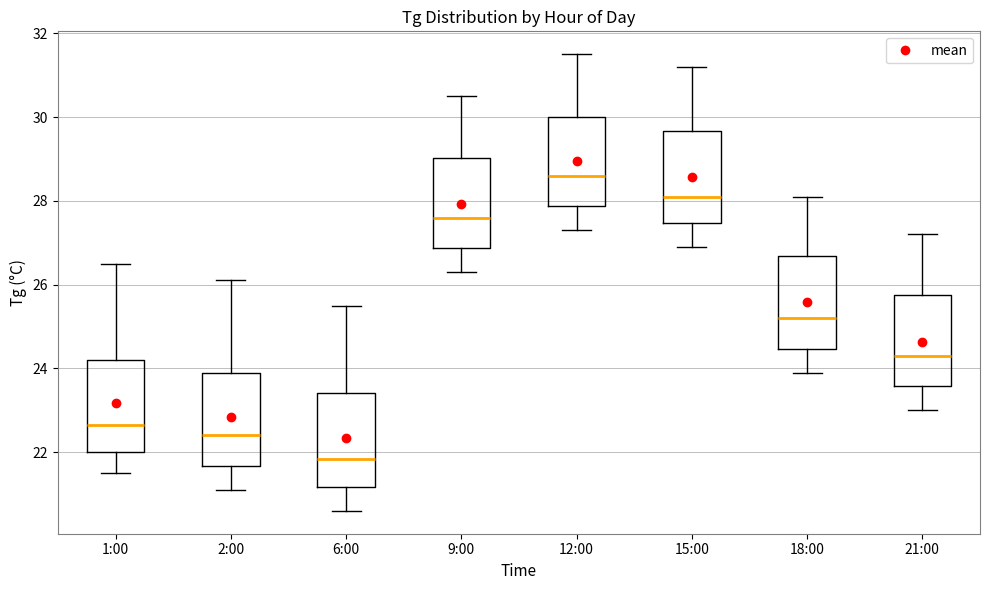

Reading left to right, transcribe this box plot: for each box, give where its median line is, the range the box spans, and where its two whiskers end, as read against the y-axis. The values are not printed on the chart, so give them approximately, as read against the axis.

1:00: median 22.6, box 22.0 to 24.2, whiskers 21.6 to 26.6
2:00: median 22.4, box 21.6 to 24.0, whiskers 21.2 to 26.2
6:00: median 21.8, box 21.2 to 23.4, whiskers 20.6 to 25.6
9:00: median 27.6, box 26.8 to 29.0, whiskers 26.4 to 30.6
12:00: median 28.6, box 27.8 to 30.0, whiskers 27.4 to 31.6
15:00: median 28.2, box 27.4 to 29.6, whiskers 27.0 to 31.2
18:00: median 25.2, box 24.4 to 26.6, whiskers 24.0 to 28.2
21:00: median 24.4, box 23.6 to 25.8, whiskers 23.0 to 27.2